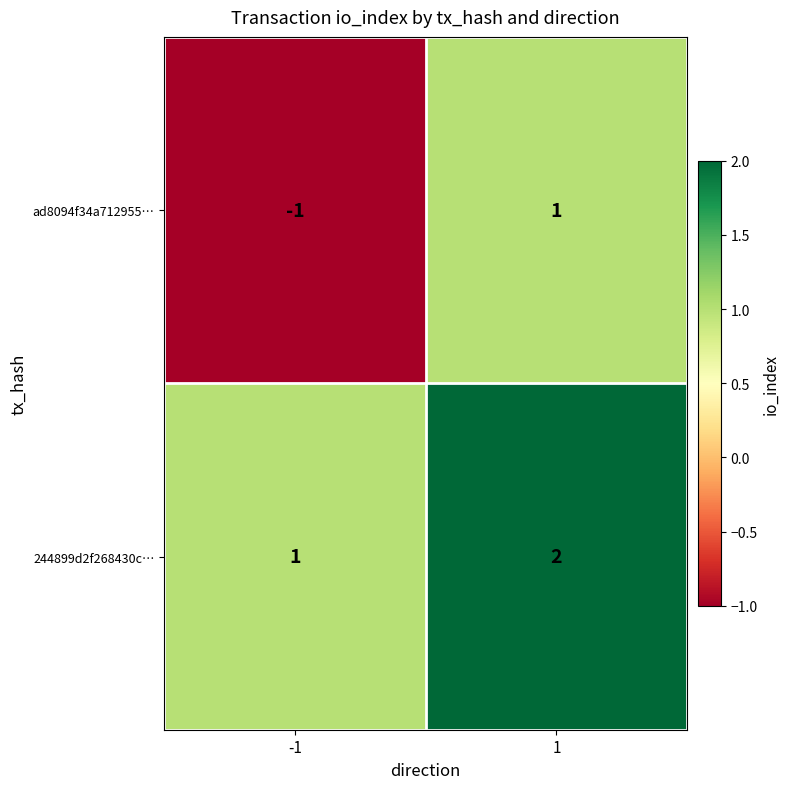

What is the maximum value shown in the chart?

2